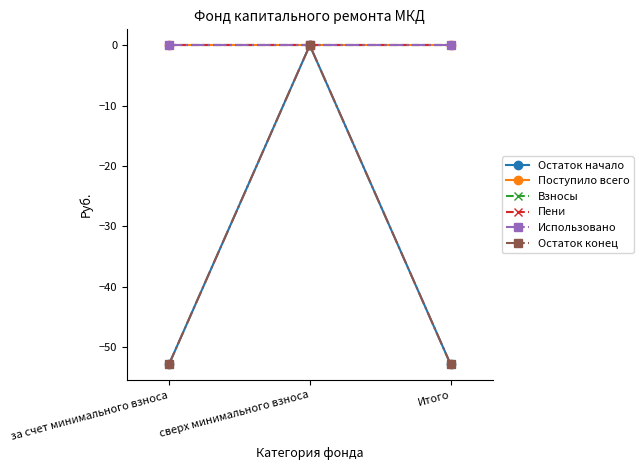

The Остаток начало series shows 0.0 at сверх минимального взноса. True or false?

True